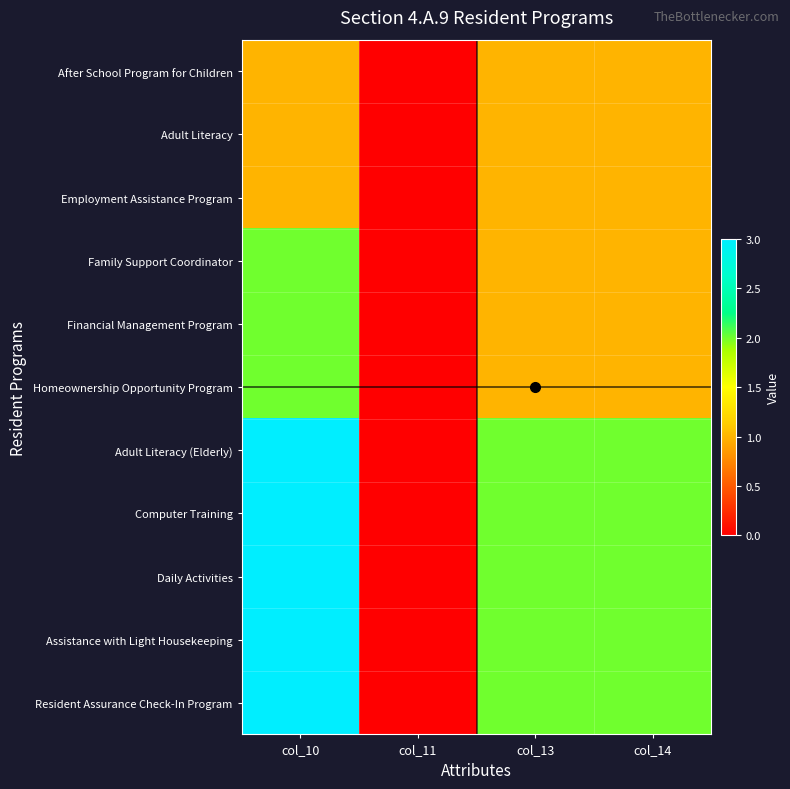

At which category does the chart reach its minimum across all series?

col_11